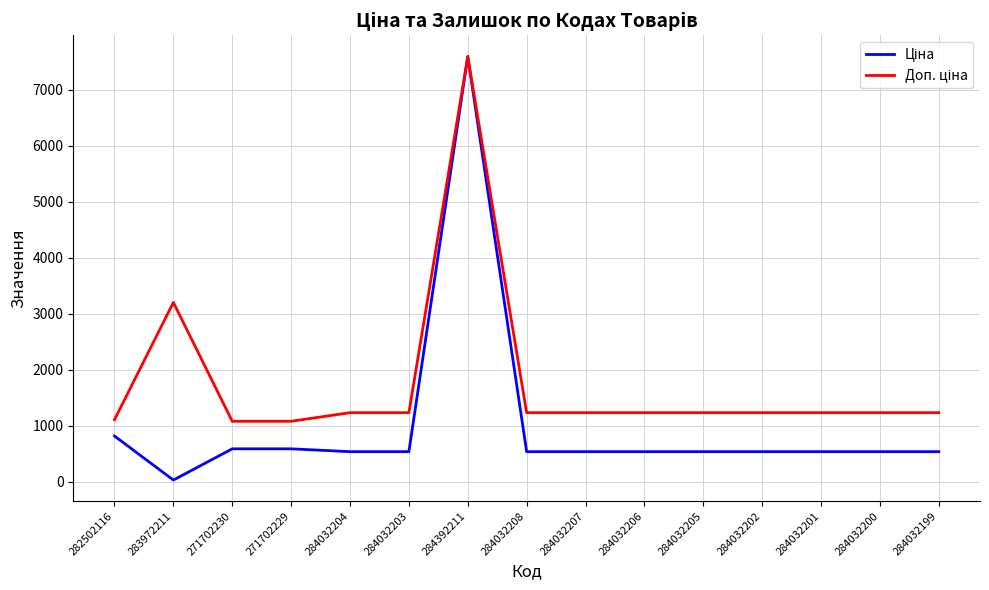

What is the total value across all series at 284032204?

1774.4